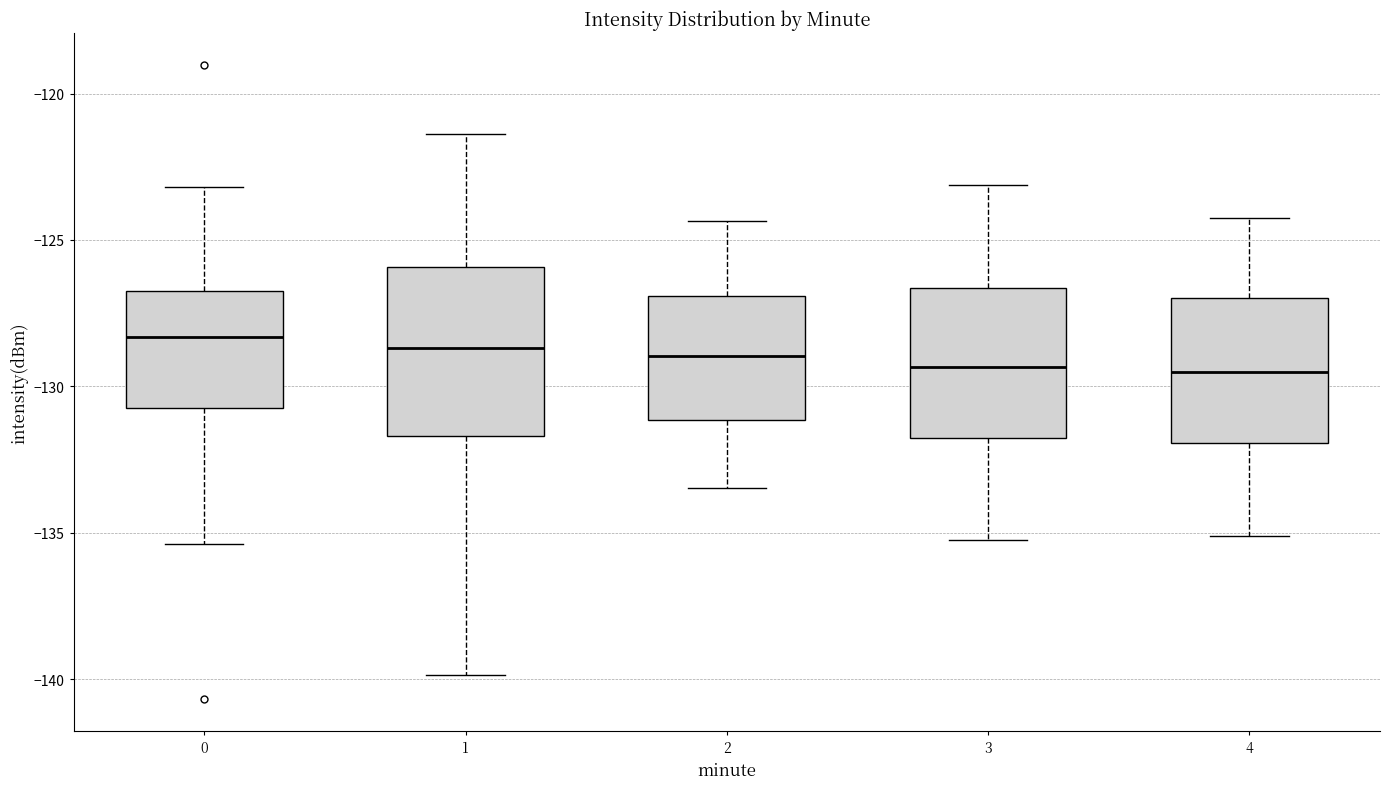

Reading left to right, transcribe this box plot: for each box, give where its median line is, the range the box spans, and where its two whiskers end, as read against the y-axis. The values are not printed on the chart, so give them approximately, as read against the axis.

0: median -128.5, box -131.0 to -126.5, whiskers -135.5 to -123.0
1: median -128.5, box -131.5 to -126.0, whiskers -140.0 to -121.5
2: median -129.0, box -131.0 to -127.0, whiskers -133.5 to -124.5
3: median -129.5, box -132.0 to -126.5, whiskers -135.0 to -123.0
4: median -129.5, box -132.0 to -127.0, whiskers -135.0 to -124.0